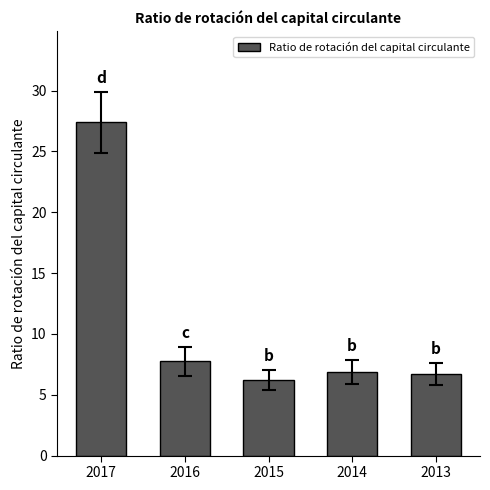

Reading left to right, list all the values displayed in this chart.

27.4	7.8	6.2	6.9	6.7